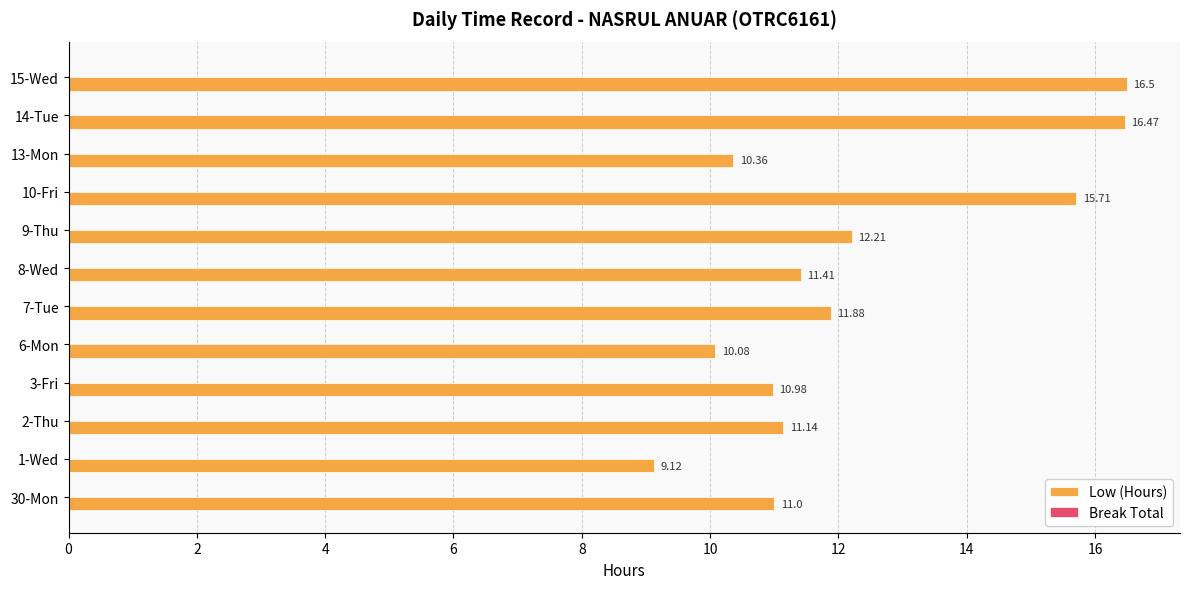

What is the ratio of the value at 1-Wed to the value at 8-Wed?

0.8